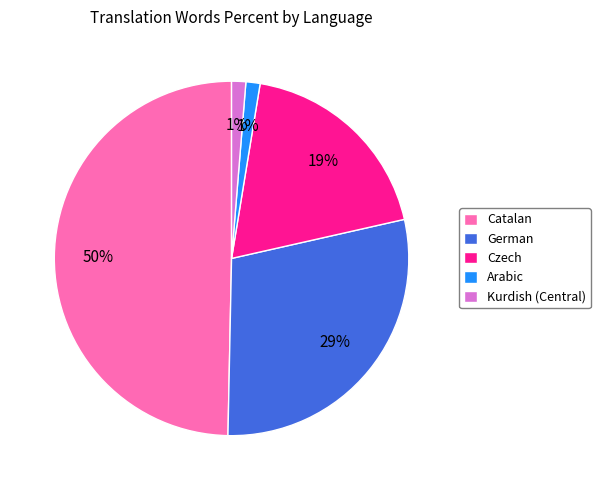

To the nearest percent, what is the average slice percentage?

20%